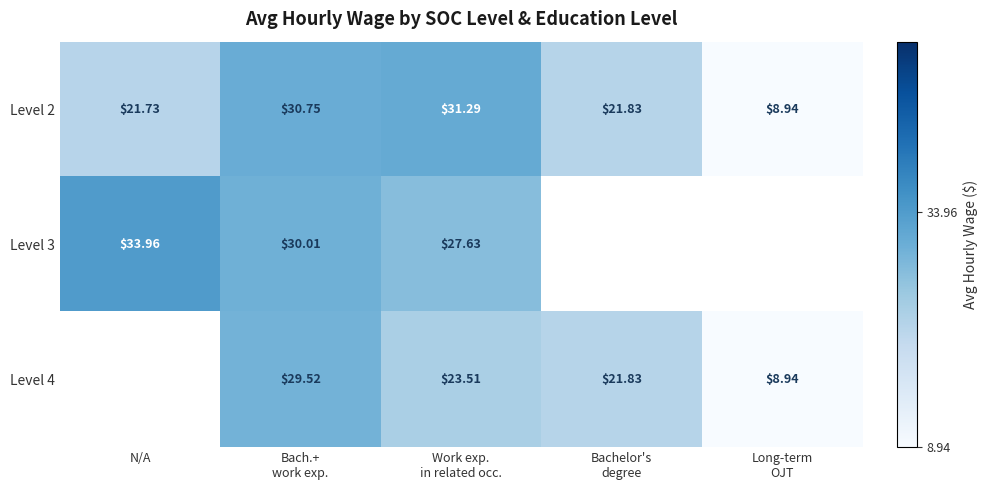

At which category is the sum across all series the highest?

Bach.+
work exp.